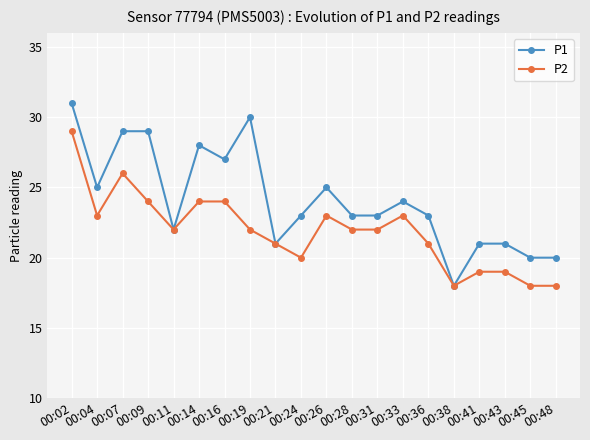

Which series has the widest spread of values?

P1